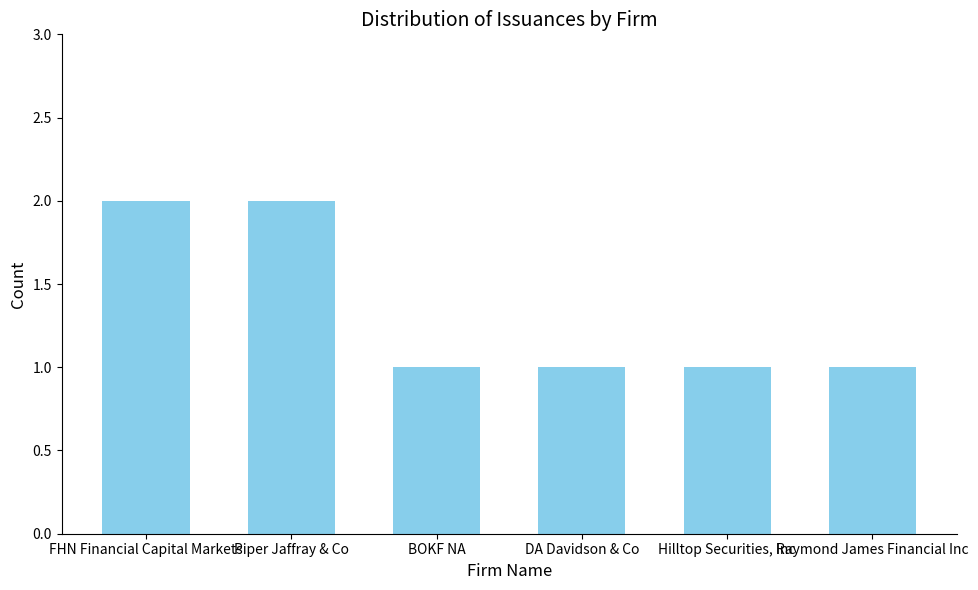

Which has a higher value, Raymond James Financial Inc or FHN Financial Capital Markets?

FHN Financial Capital Markets